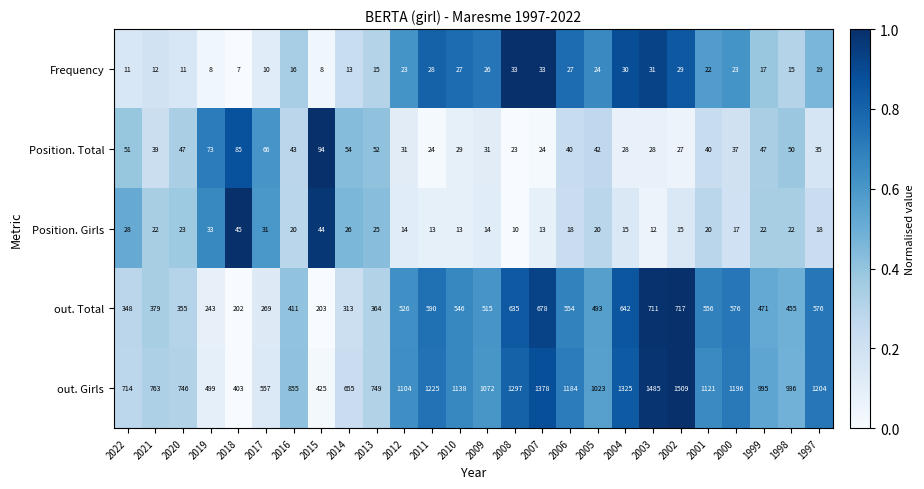

What is the smallest value displayed?

7